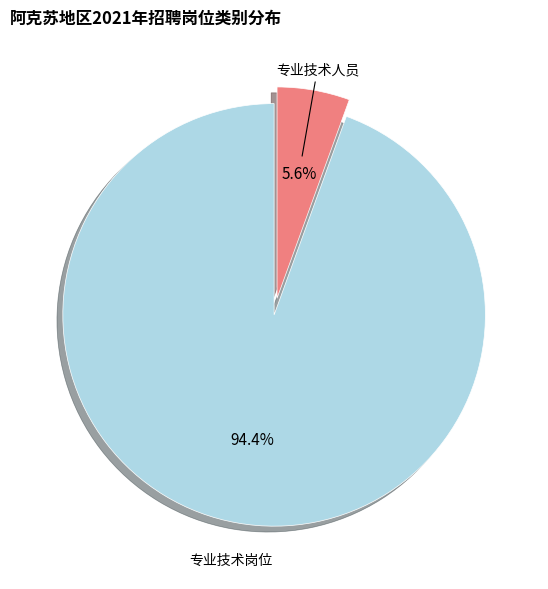

Is there any slice that represents more than half of the pie?

Yes